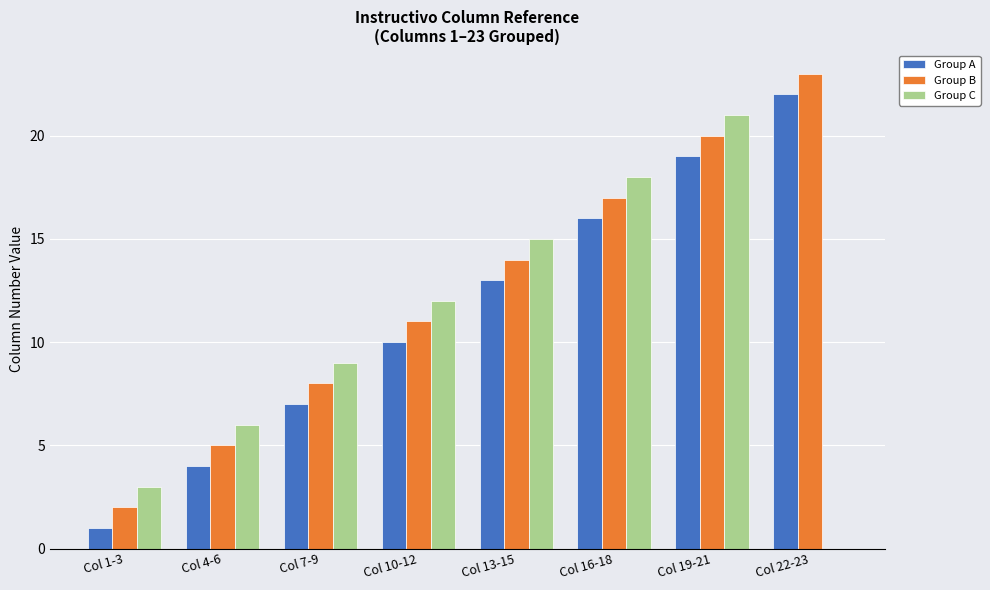

Count the number of data series in this chart.

3